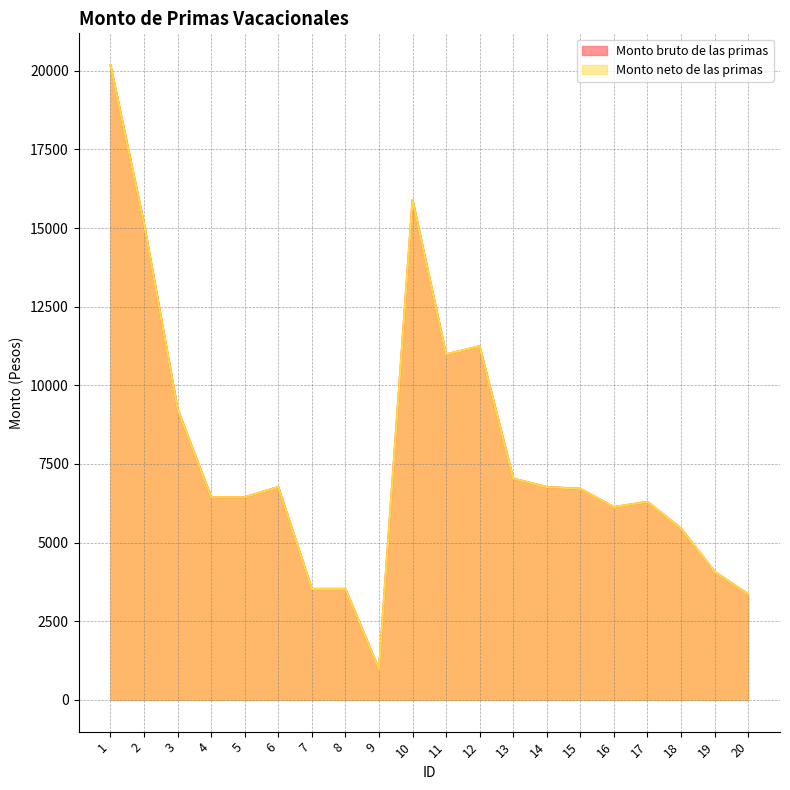

True or false: Monto bruto de las primas and Monto neto de las primas intersect in this chart.

False